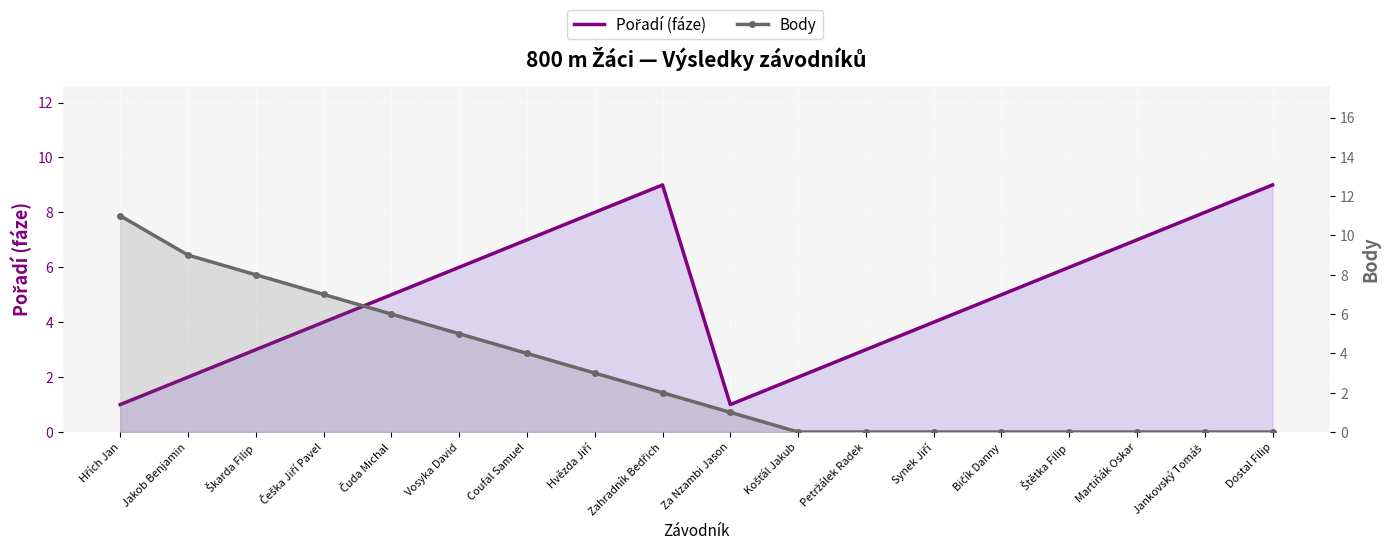

True or false: Pořadí (fáze) and Body intersect in this chart.

True